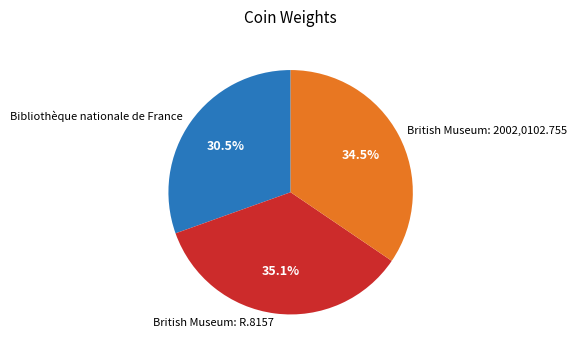

What is the ratio of the value at Bibliothèque nationale de France to the value at British Museum: R.8157?

0.9